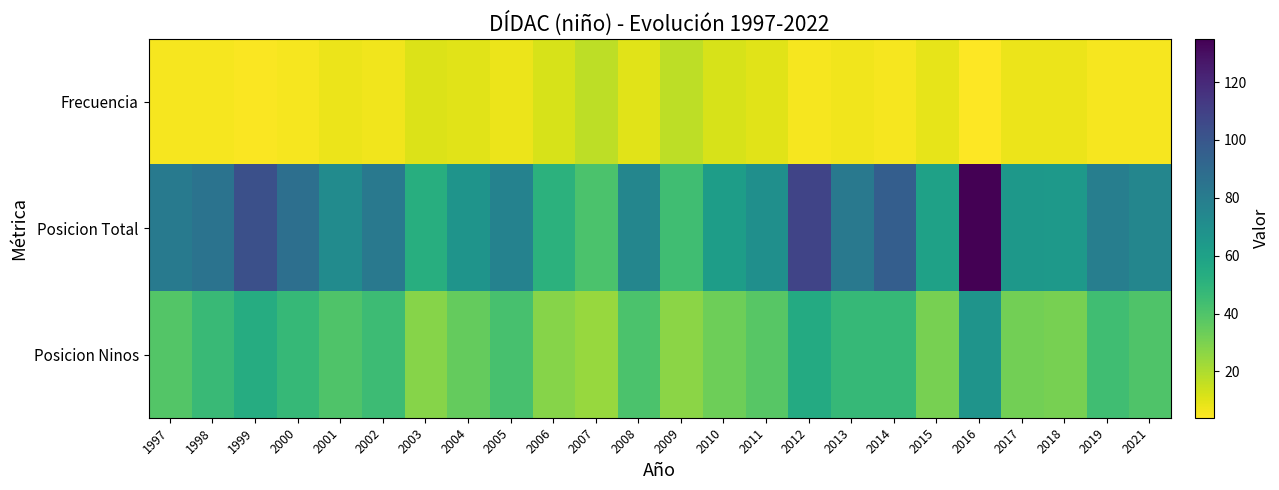

Between 2011 and 2012, which series saw the biggest shift?

Posicion Total